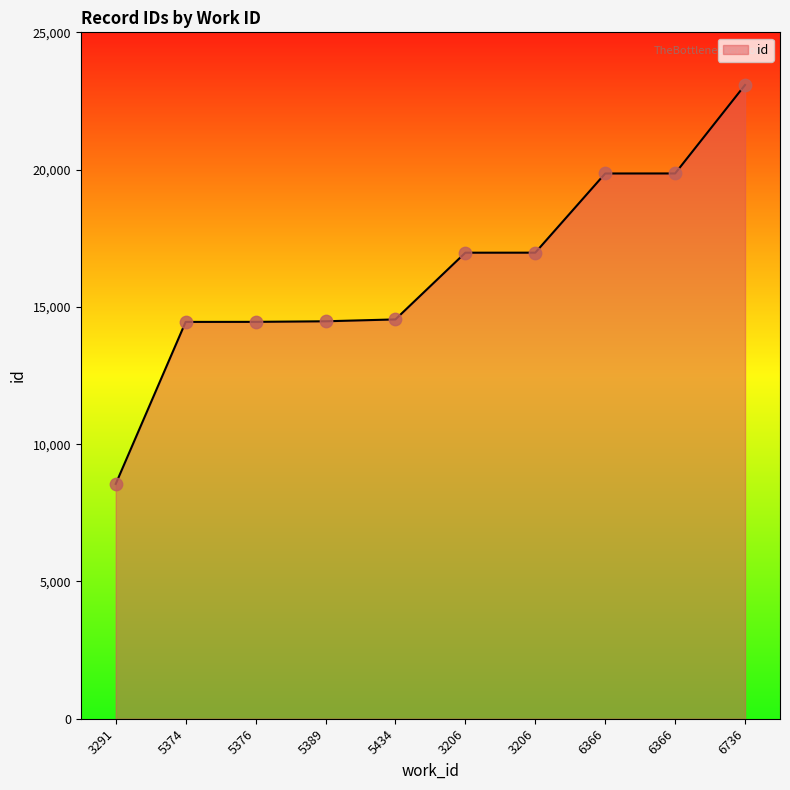

What is the change in value from 3291 to 6736?

+14531